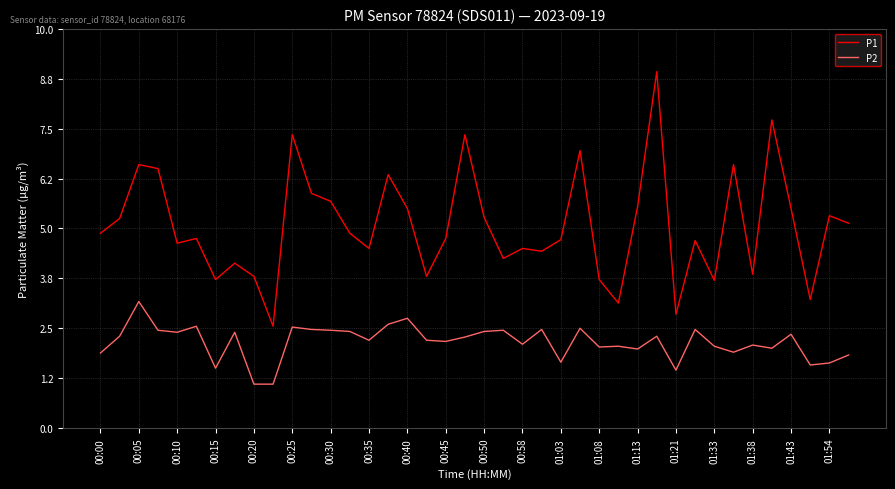

Which series has the largest total across all categories?

P1